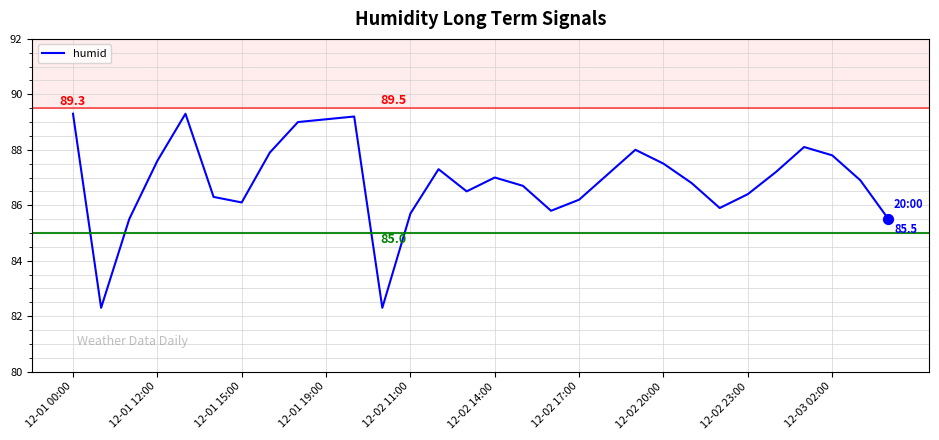

What is the difference between the maximum and minimum values?

7.0